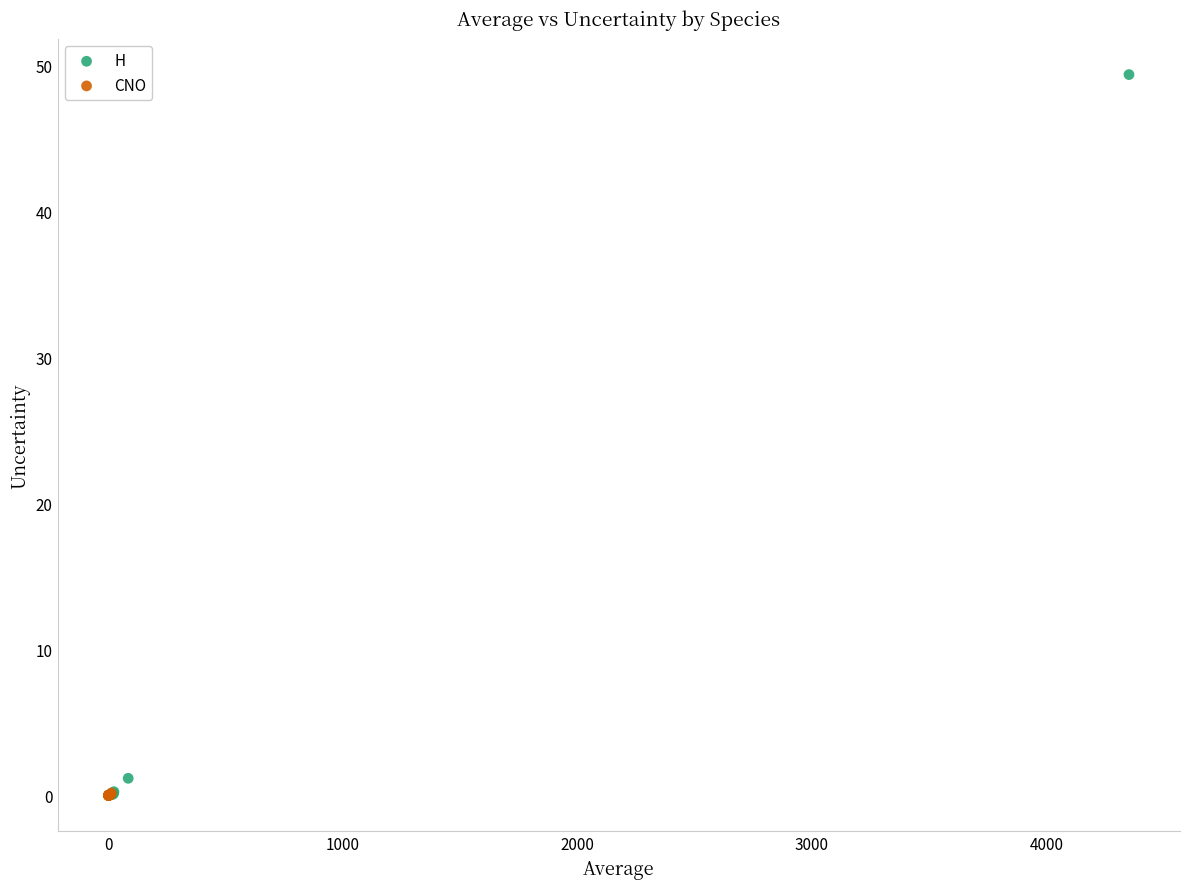

Which series has the largest Y range (max minus min)?

H